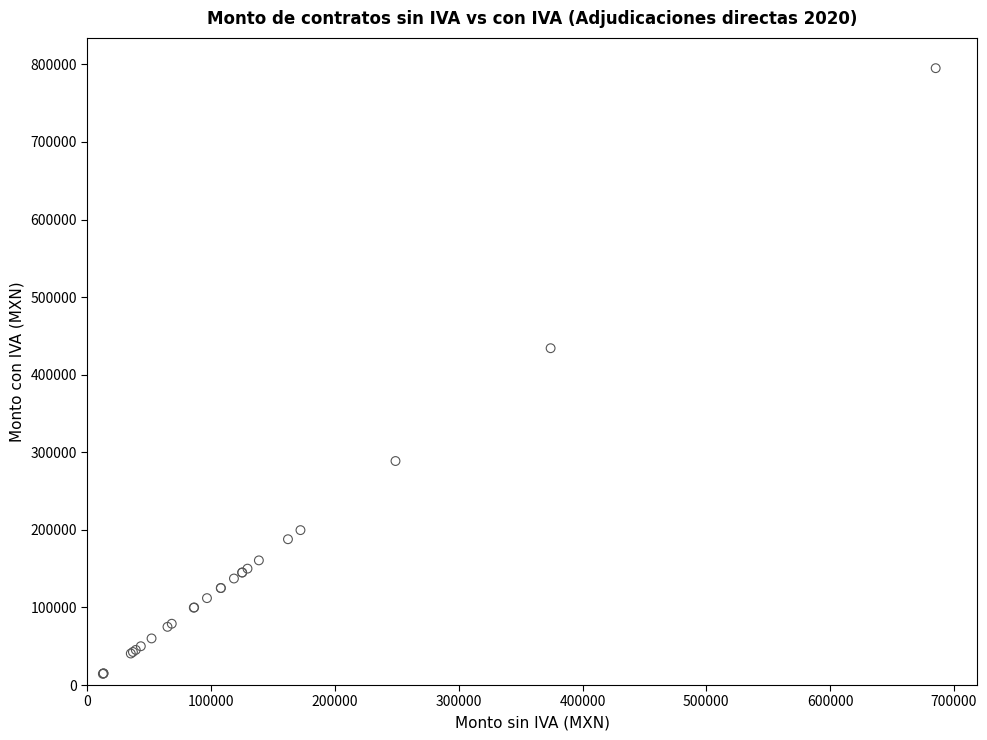

What Y value in the scatter plot is closest to 404734?

434106.7